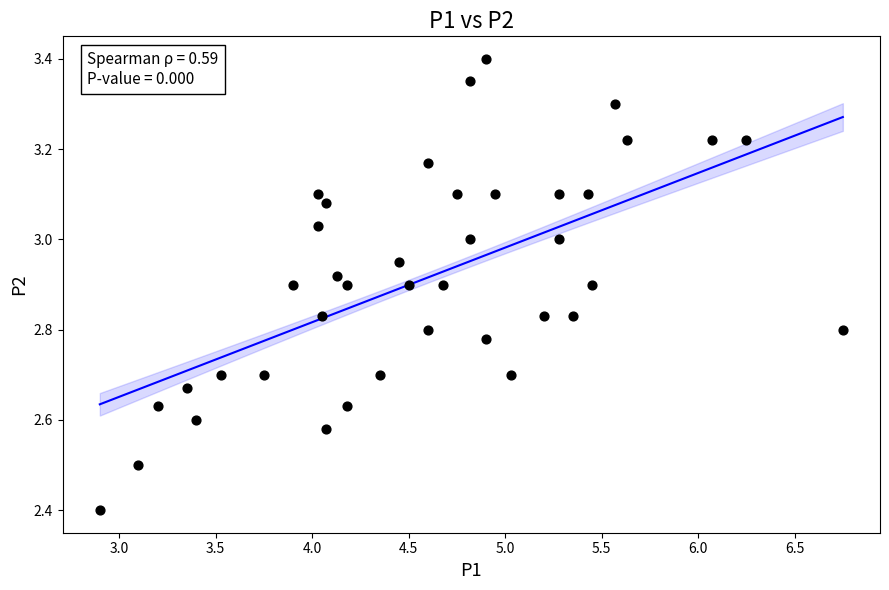

What Y value in the scatter plot is closest to 2?

2.4